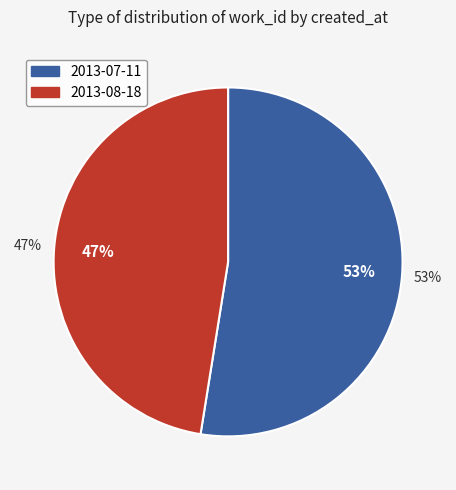

What is the total percentage of 2013-08-18 and 2013-07-11?

100.0%